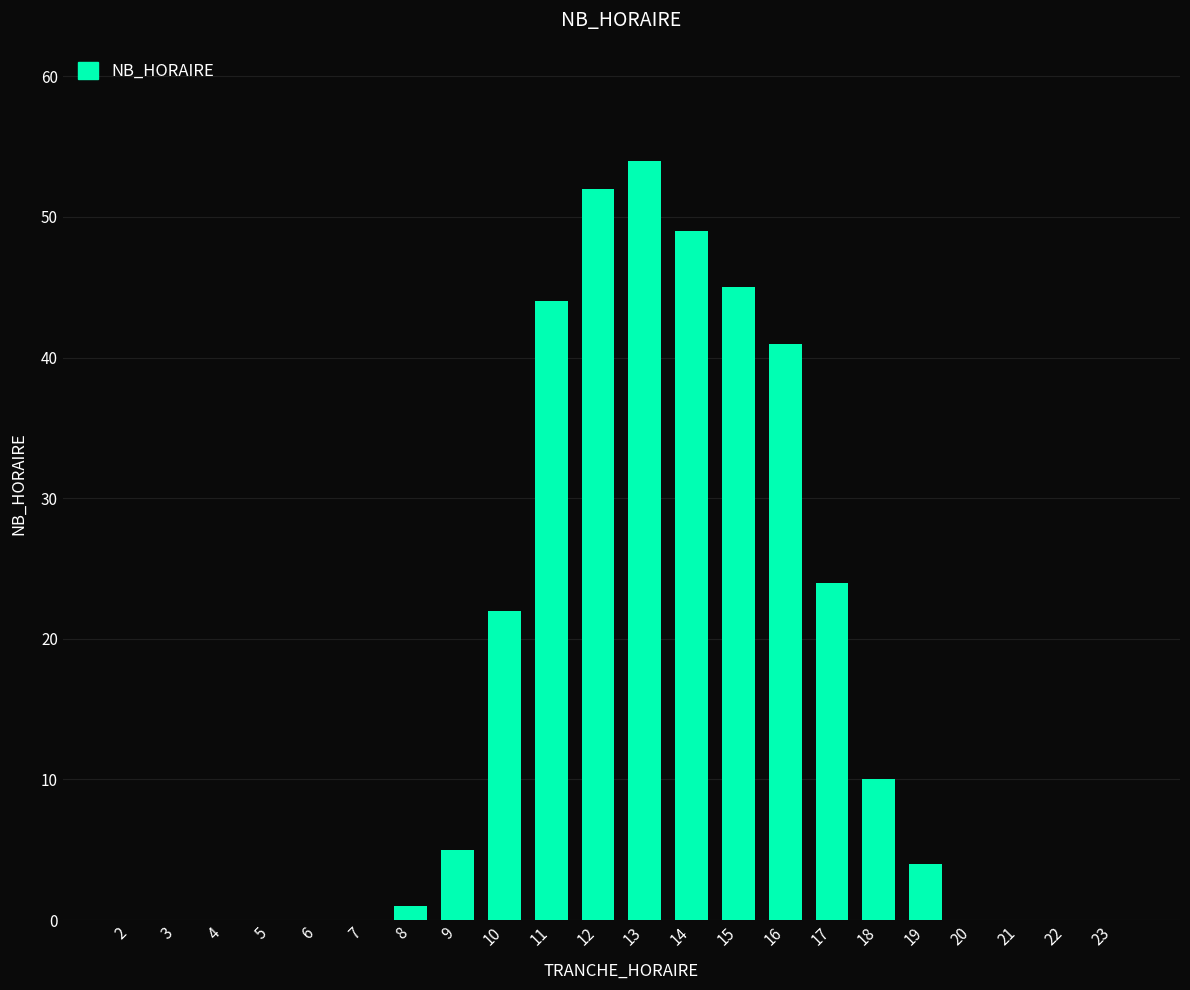

At which label is the value closest to 27?

17